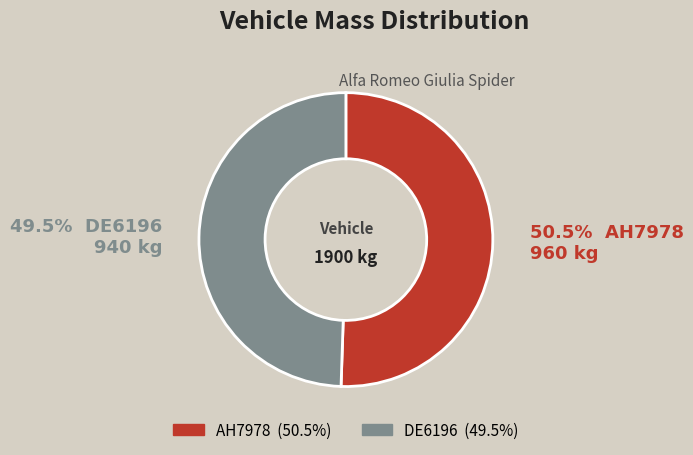

Is it true that AH7978 is 58% of the pie?

False